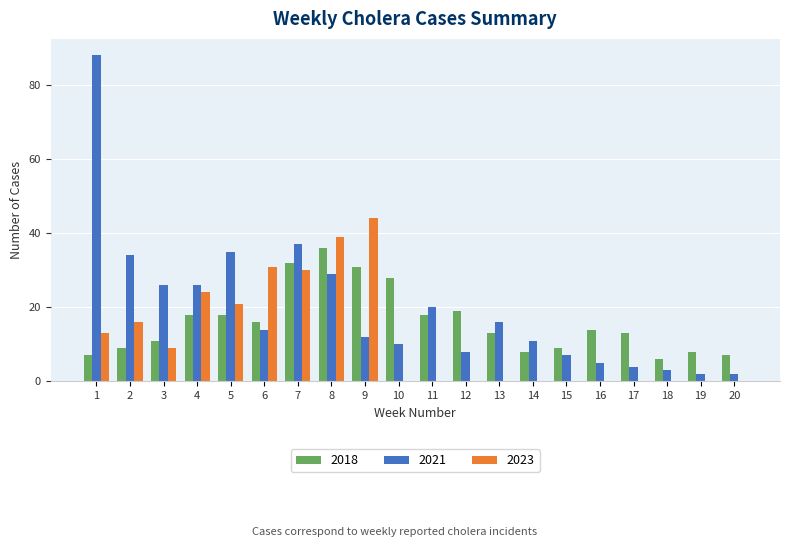

Is it true that 2021 equals 10 at 15?

False